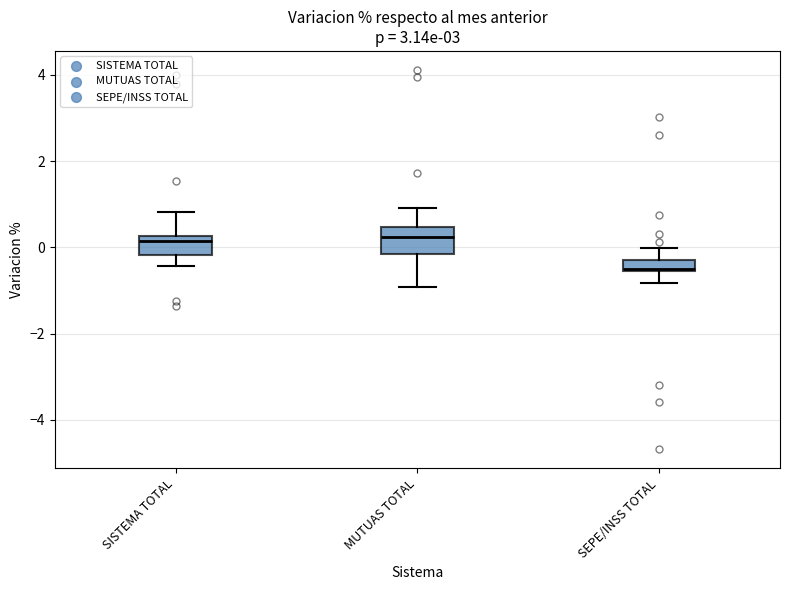

Where is the upper edge of the box for SEPE/INSS TOTAL on the y-axis? The values are not printed on the chart, so give them approximately, as read against the axis.

-0.2